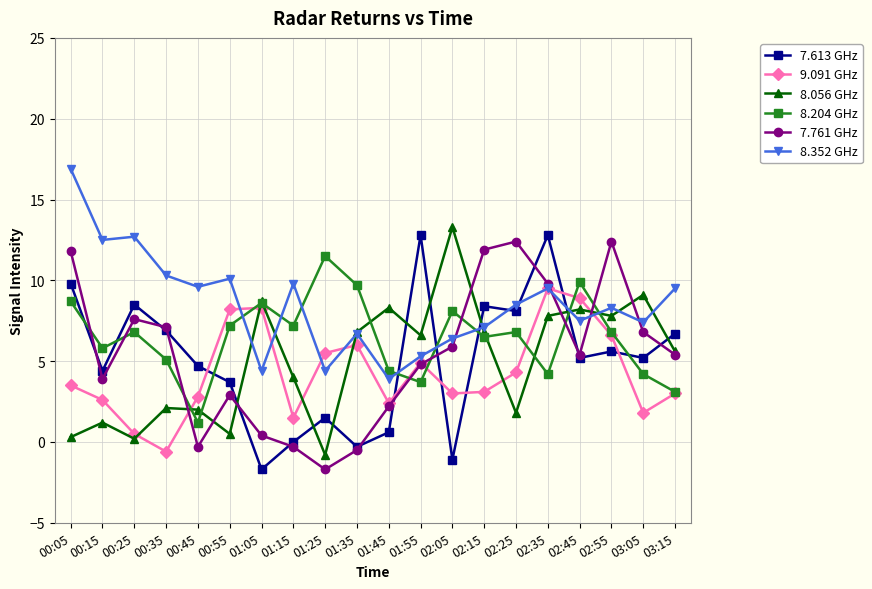

True or false: 7.613 GHz has more than 2 interior local peaks.

True